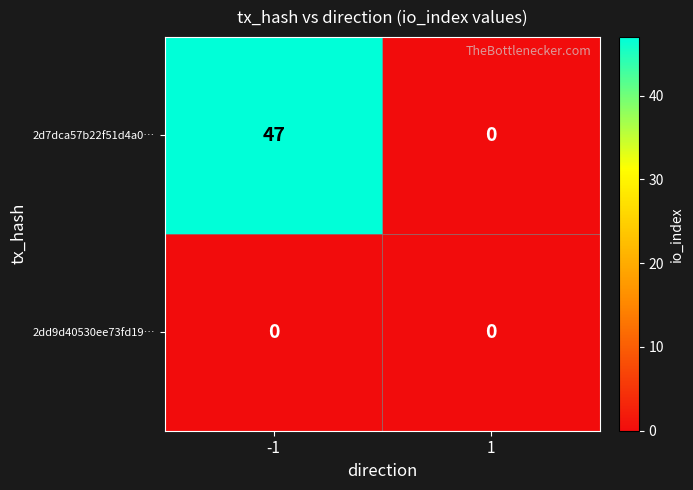

What is the maximum value for 2d7dca57b22f51d4a0…?

47